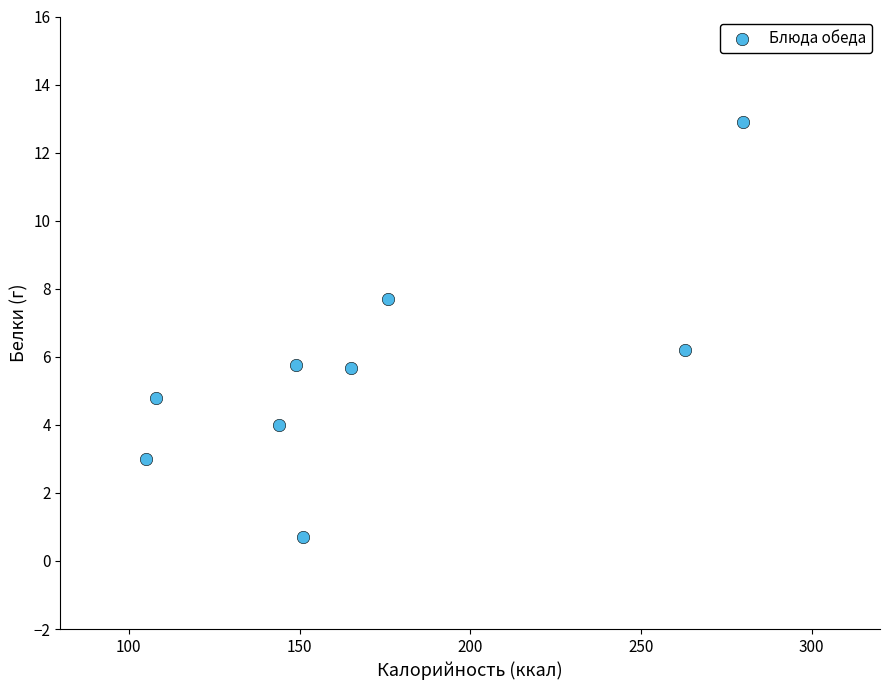

What is the average X value?

171.2